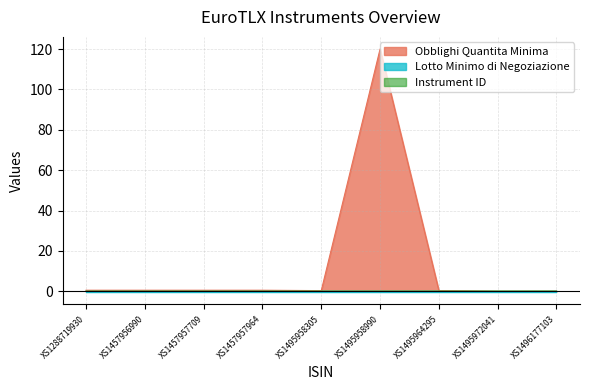

The Instrument ID series shows -0.0 at XS1288719930. True or false?

True